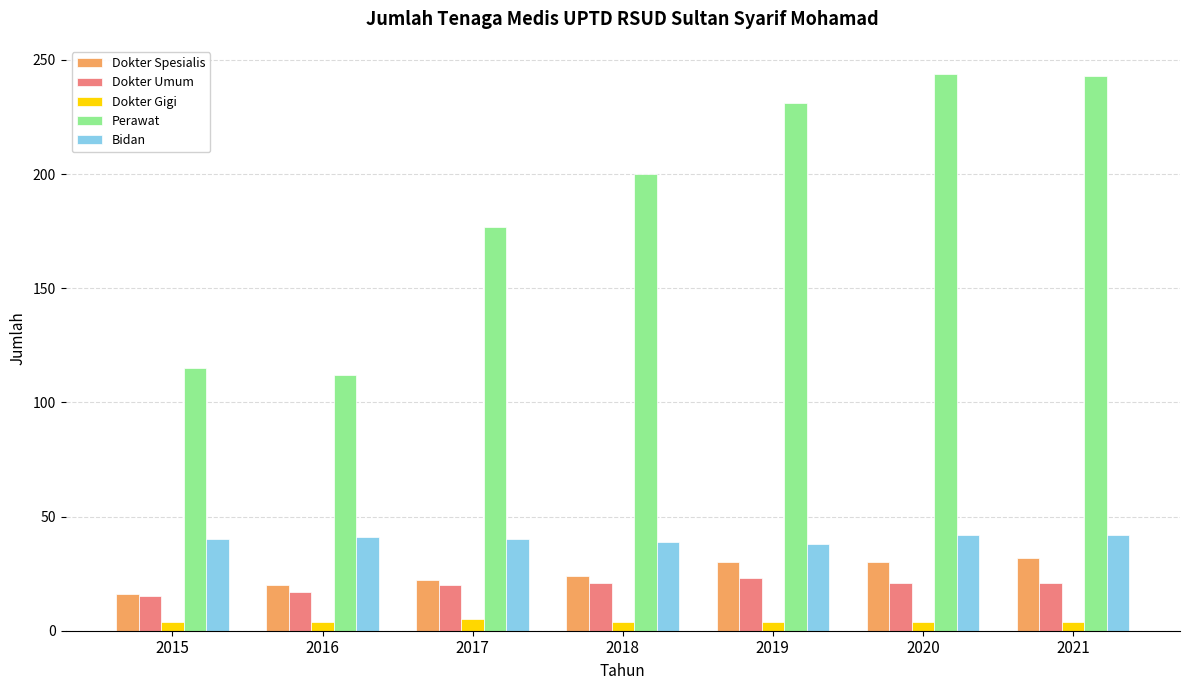

What is the total value across all series at 2017?

264